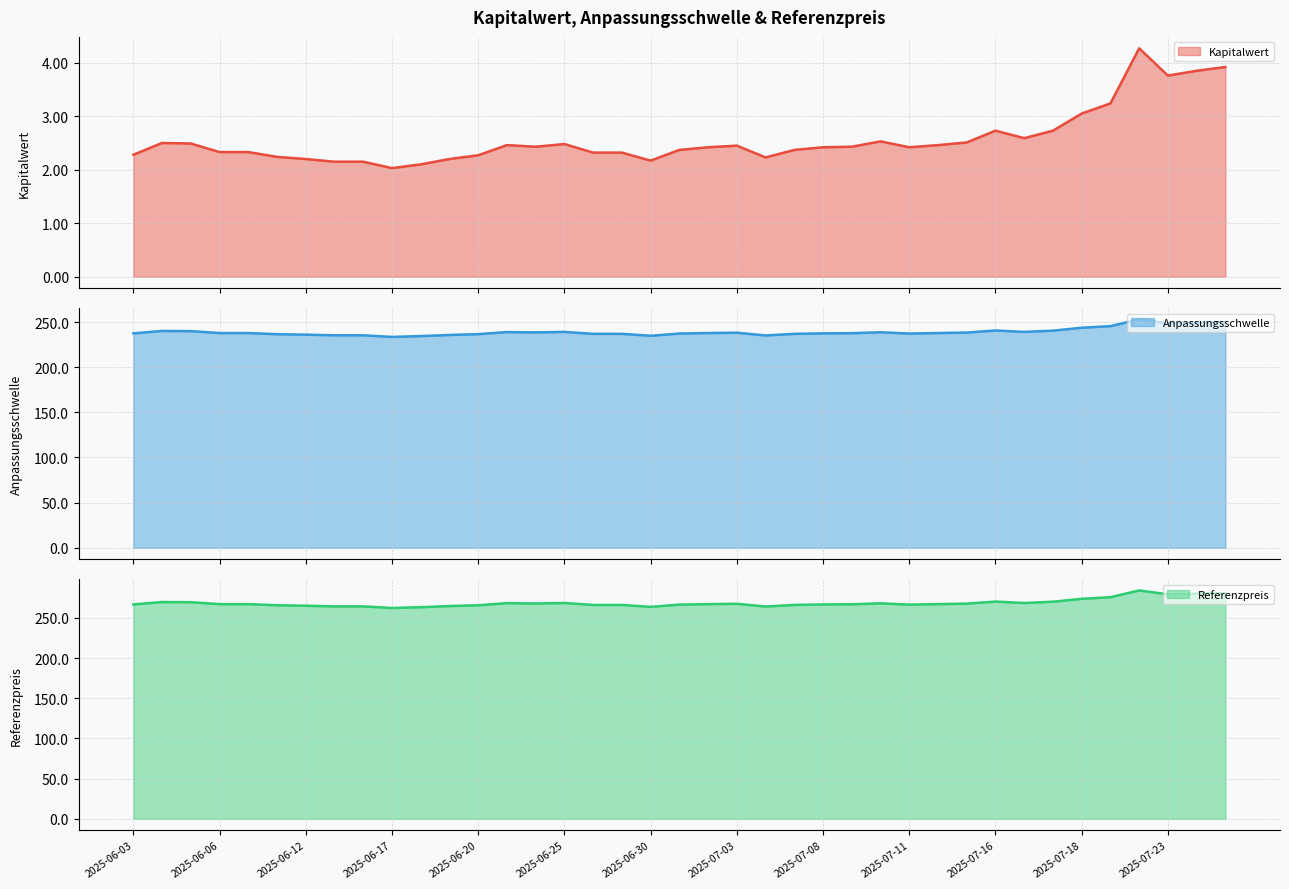

What is the maximum value shown in the chart?

284.2